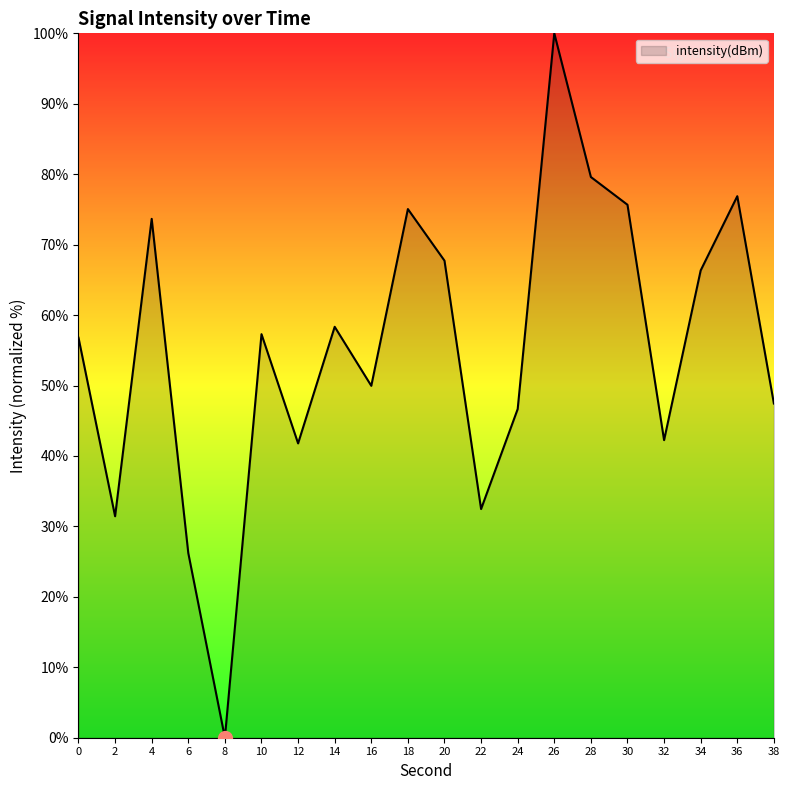

Which category has the highest value across all series?

26